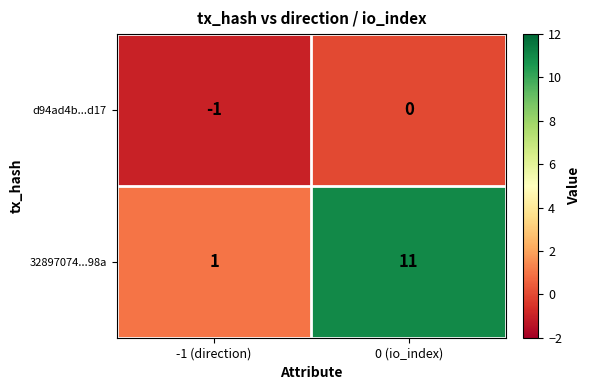

Which series has the largest total across all categories?

32897074...98a